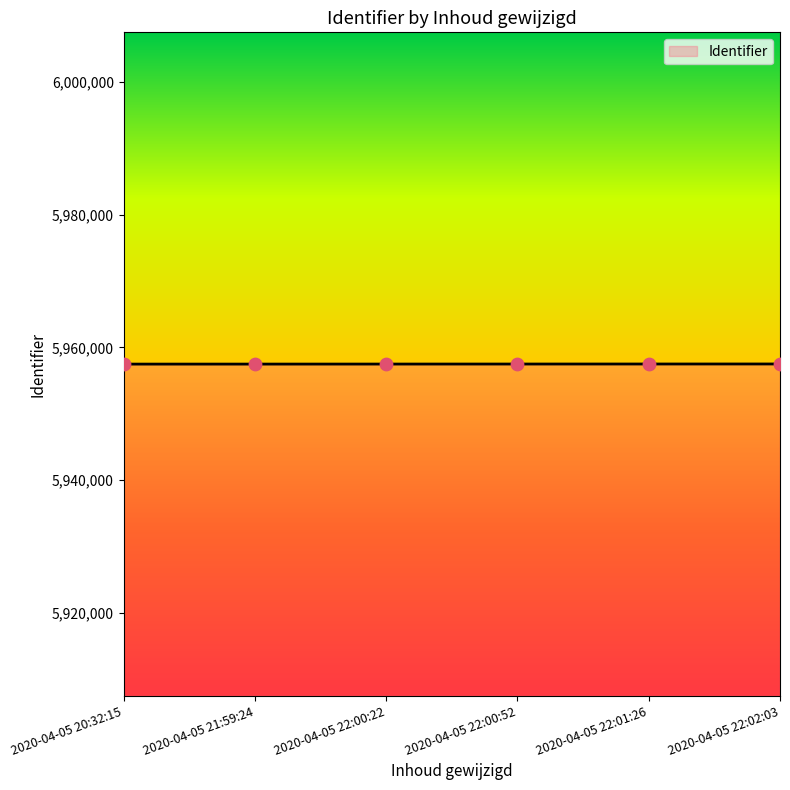

What is the change in value from 2020-04-05 21:59:24 to 2020-04-05 22:01:26?

+12